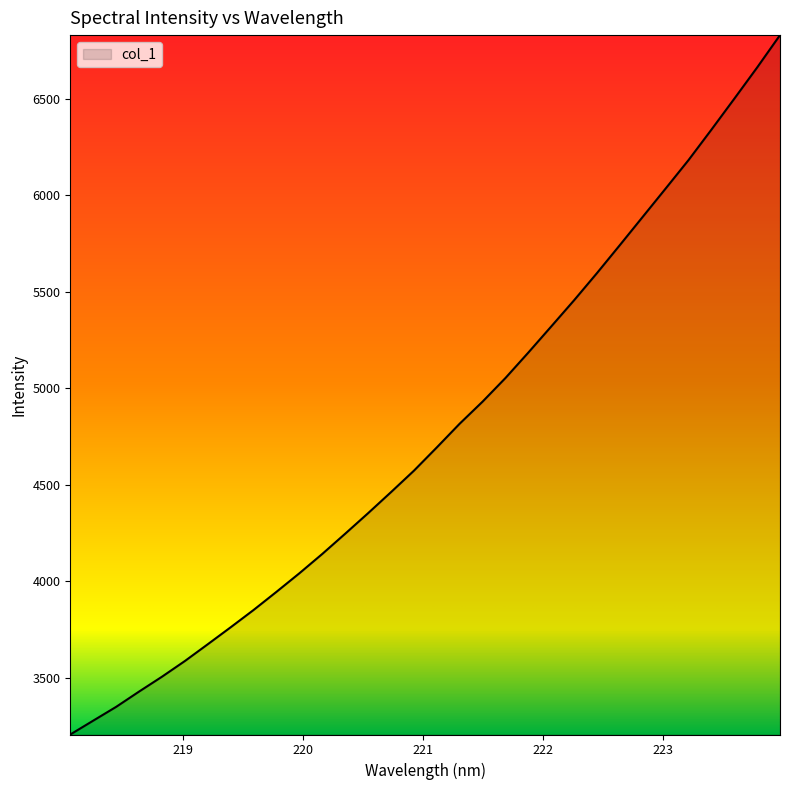

What is the difference between the maximum and minimum values?

3625.7